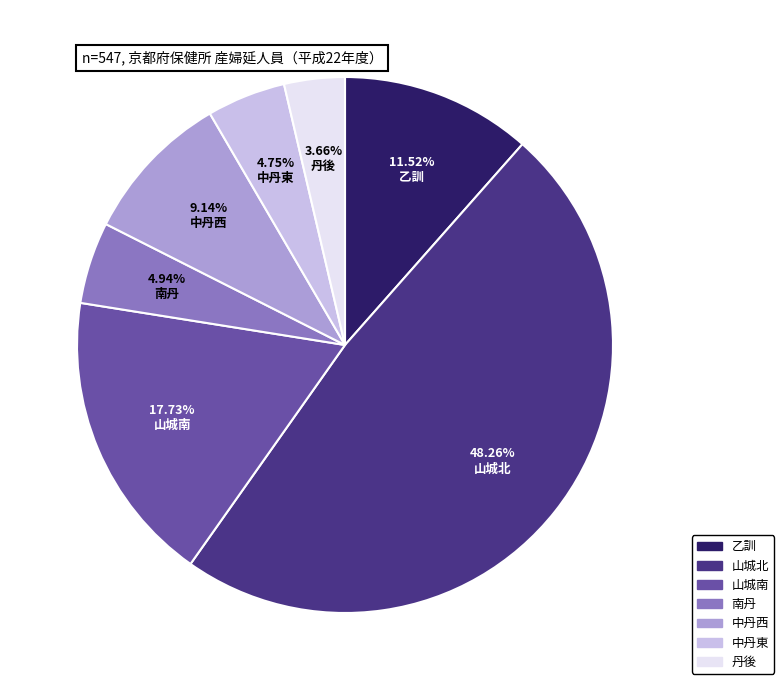

What is the largest slice in the pie chart?

山城北